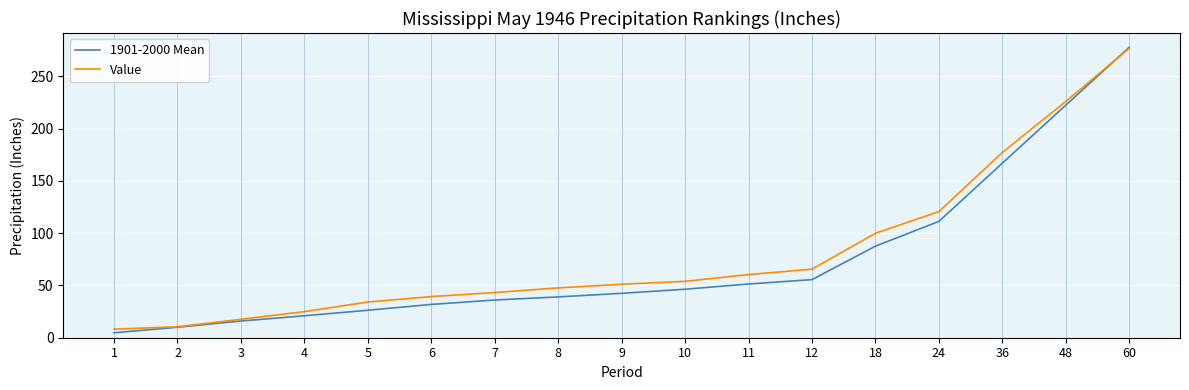

The value of 1901-2000 Mean at 60 is 186.1. True or false?

False